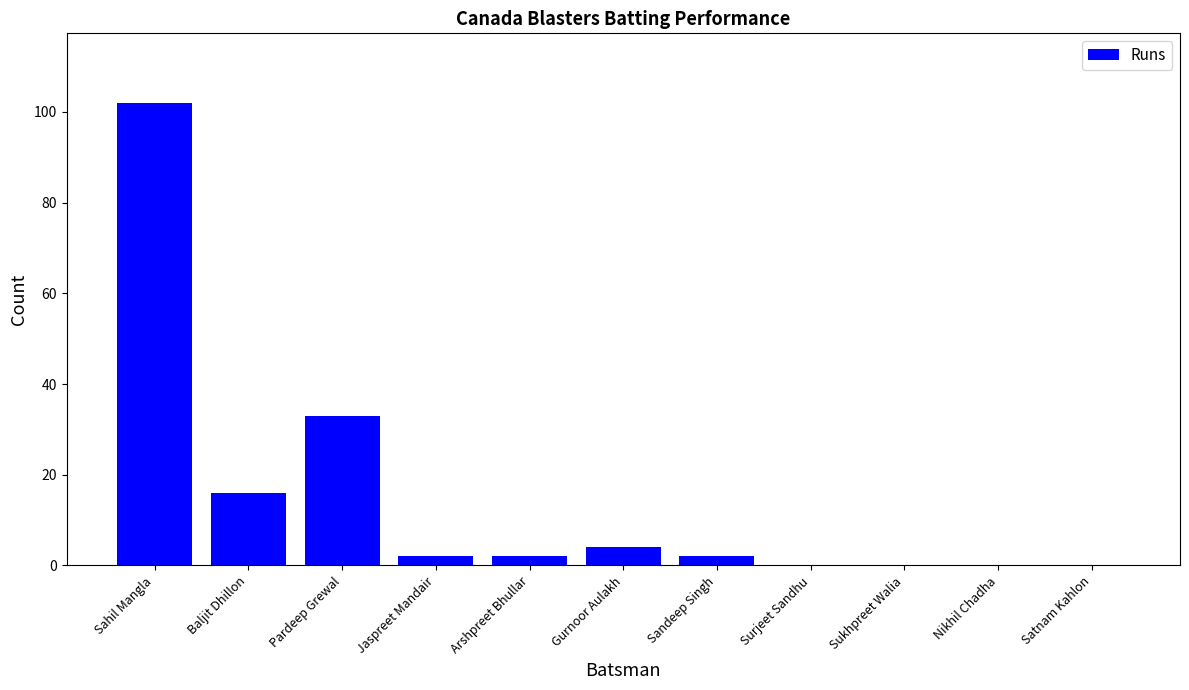

What is the sum of all values?

161